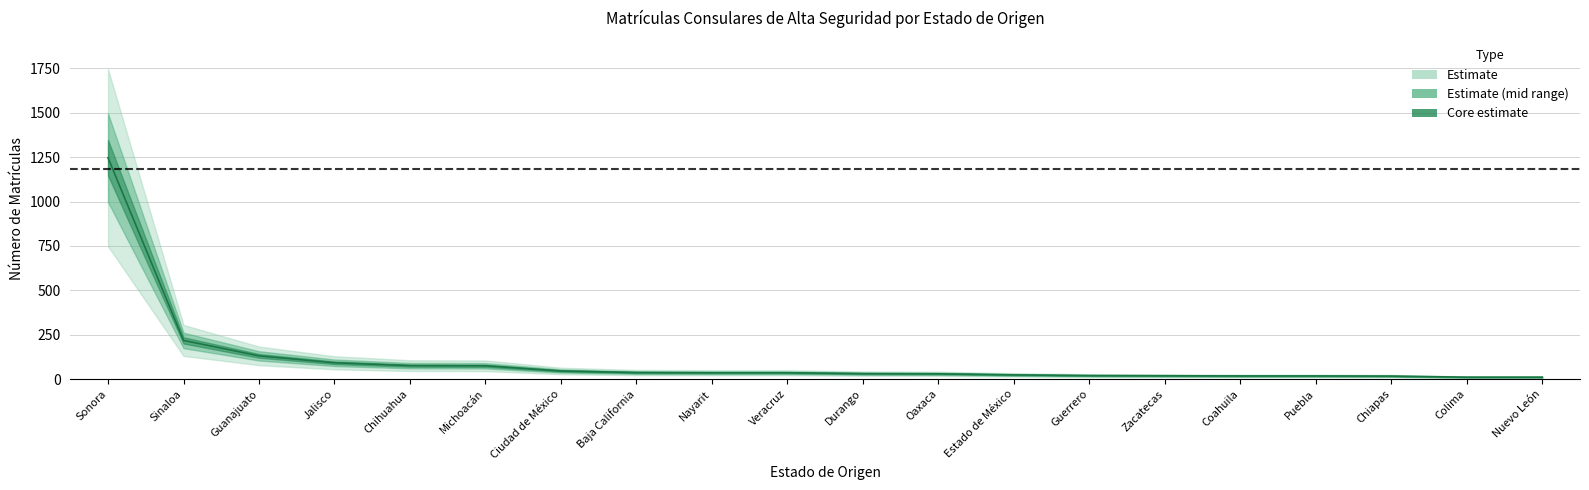

What is the minimum value shown in the chart?

11